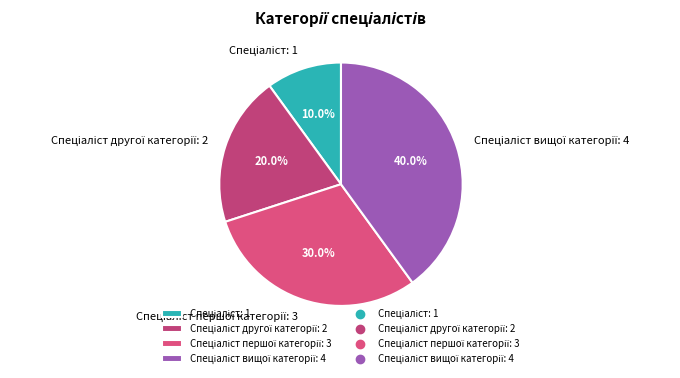

Does any single category account for the majority?

No